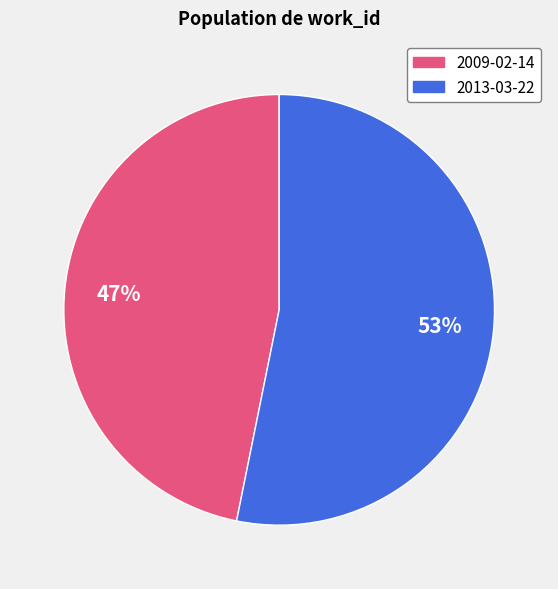

How many slices are in this pie chart?

2